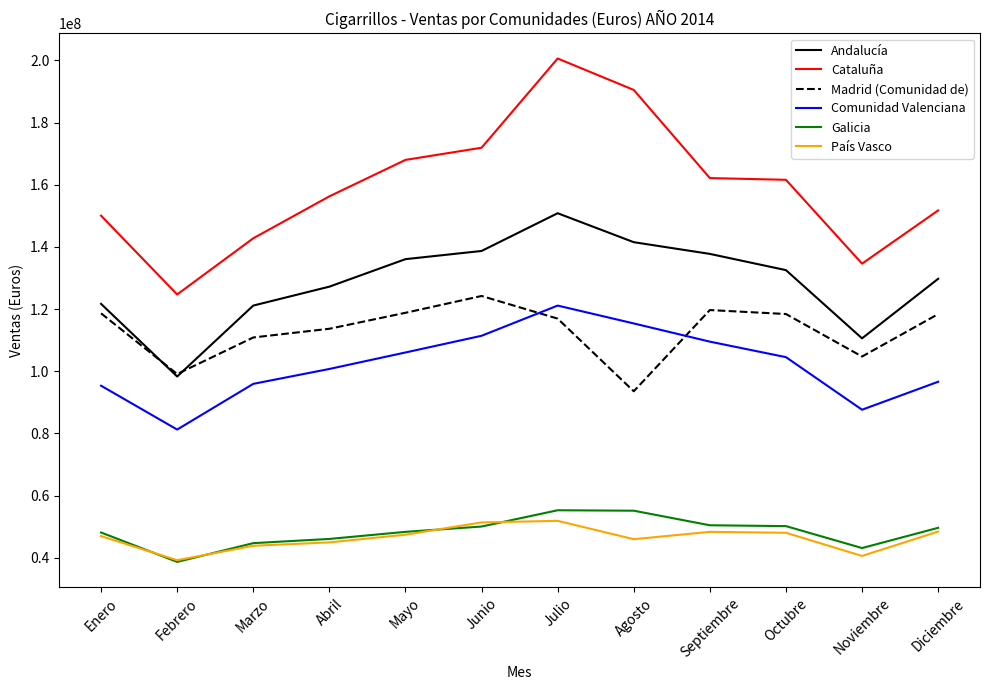

What is the minimum value for Comunidad Valenciana?

81267470